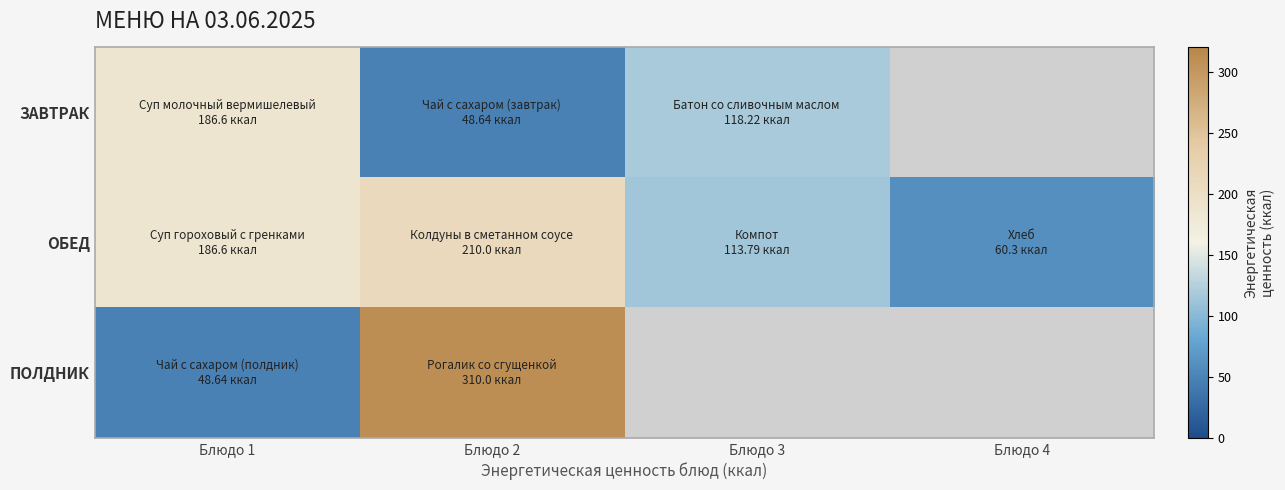

At which category does the chart reach its peak across all series?

Блюдо 2